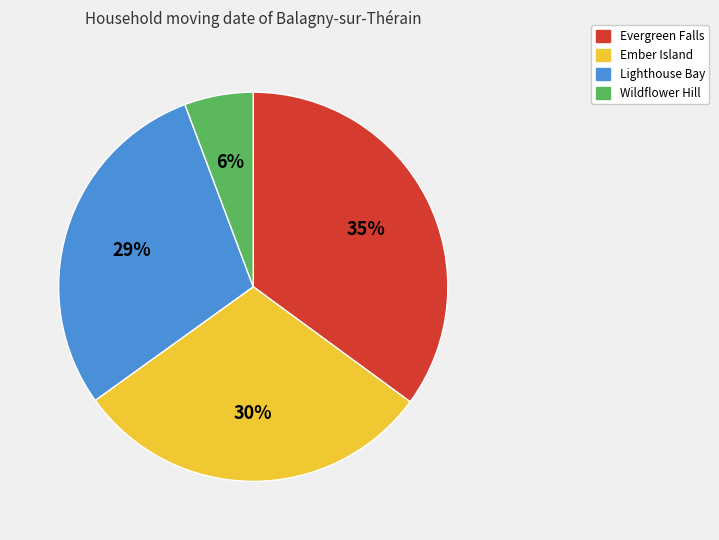

What is the ratio of the value at Ember Island to the value at Lighthouse Bay?

1.0